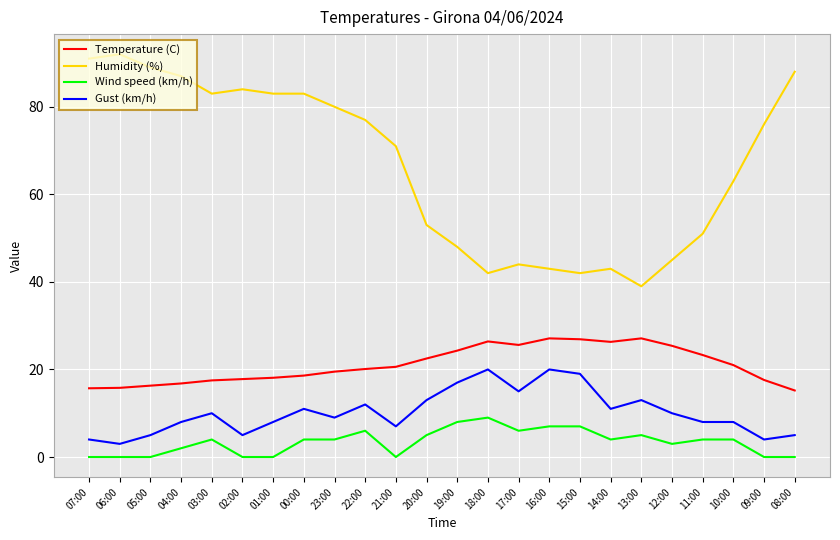

True or false: Humidity (%) and Gust (km/h) cross at least once.

False